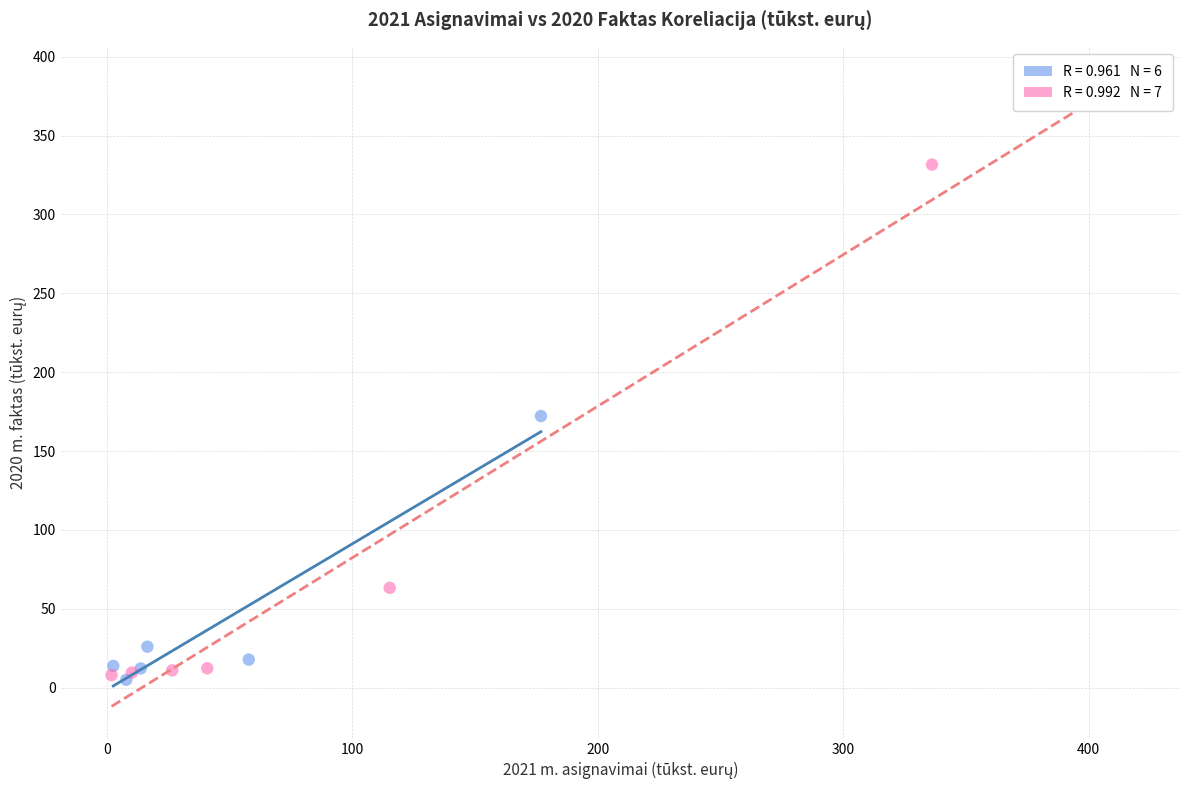

Which series has the largest Y range (max minus min)?

2020 faktas